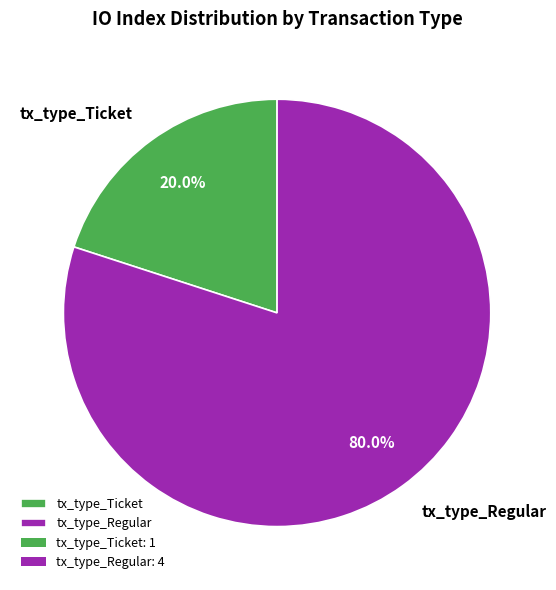

To the nearest percent, what portion does tx_type_Regular represent?

80%